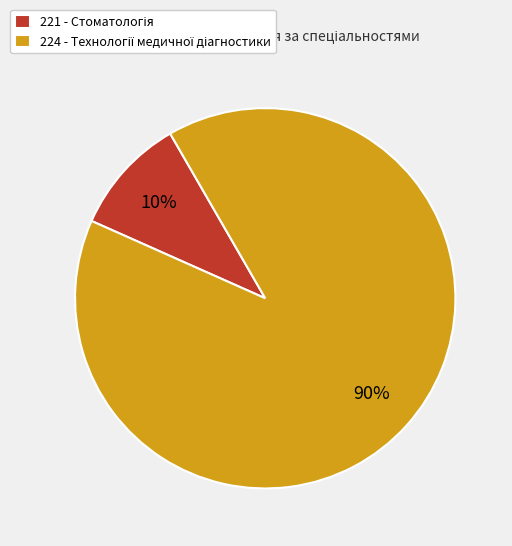

To the nearest percent, what is the average slice percentage?

50%